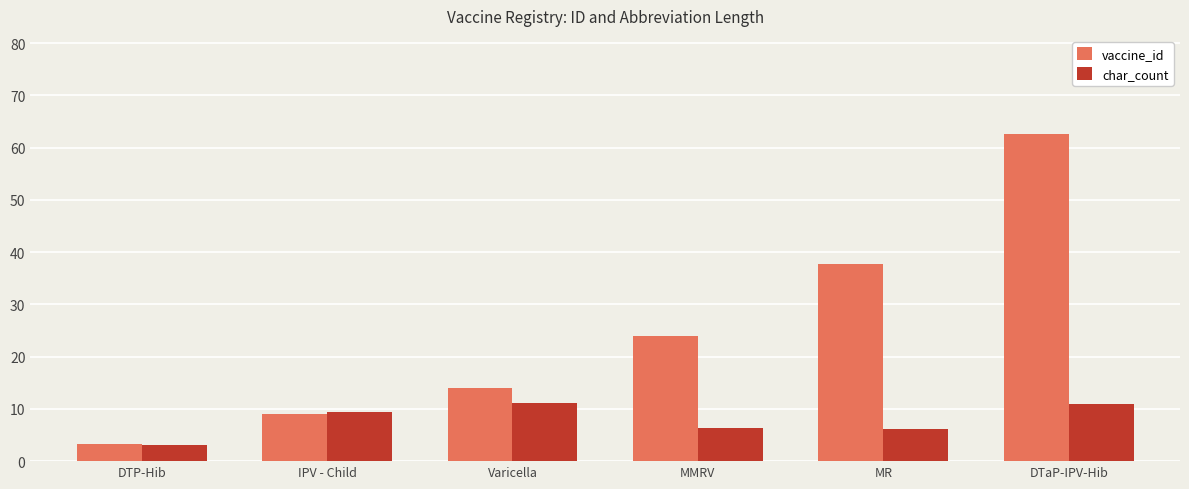

What is the difference between the vaccine_id values at MR and IPV - Child?

28.8